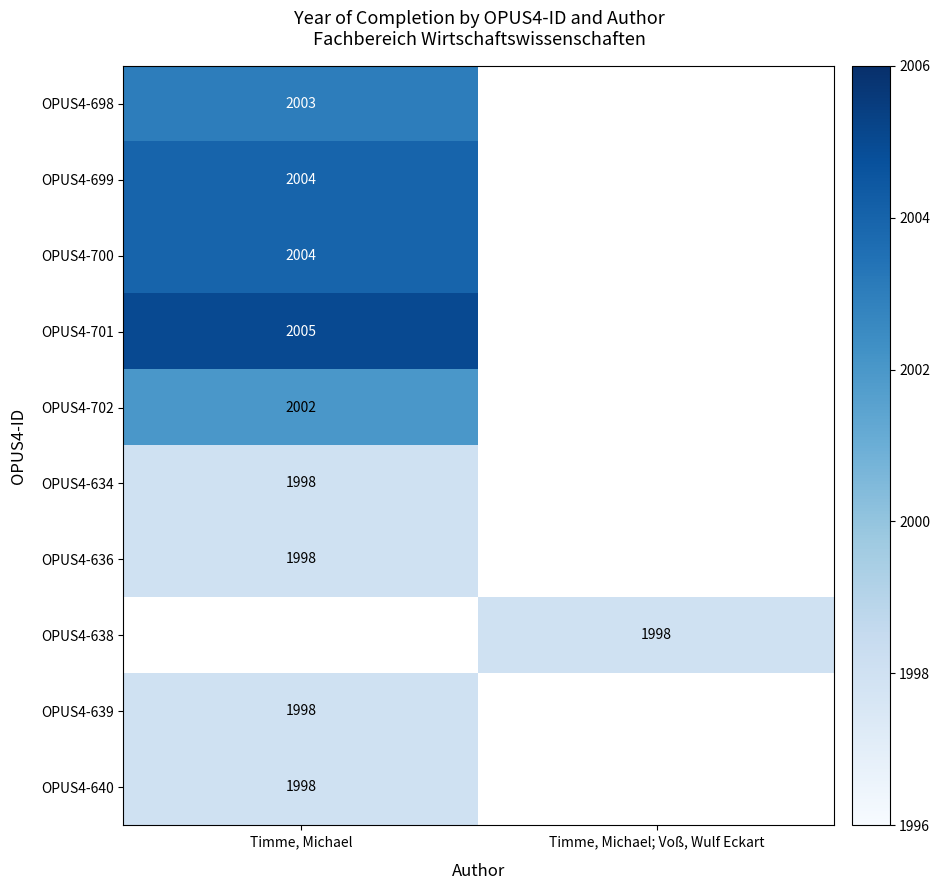

True or false: OPUS4-634 has a value of 1998 at Timme, Michael.

True